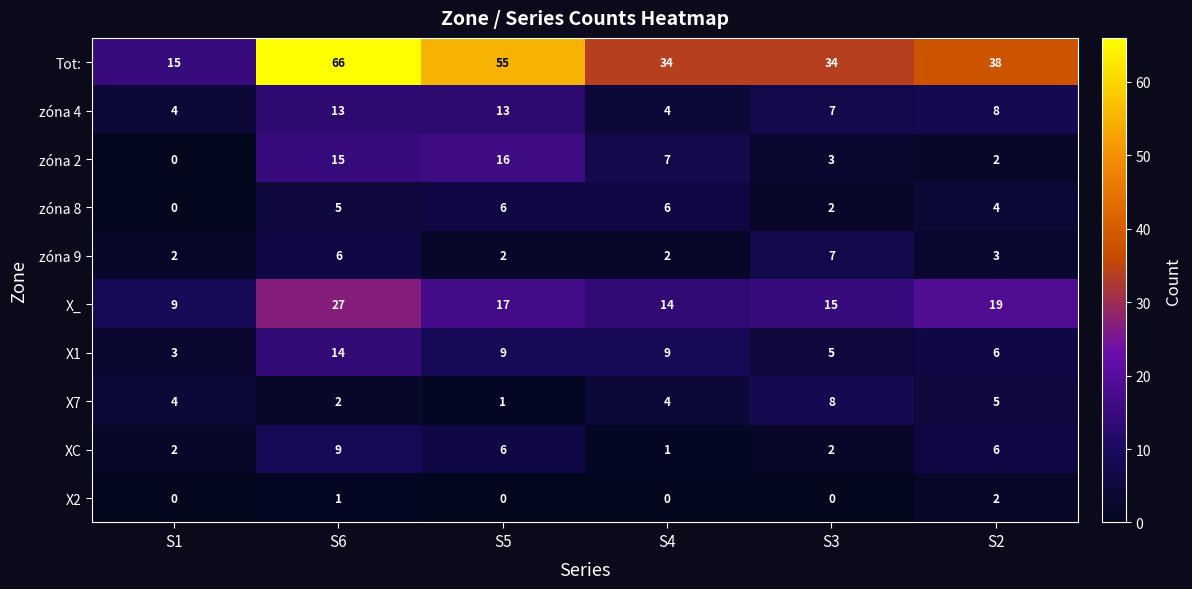

Between S1 and S6, which series saw the biggest shift?

Tot: